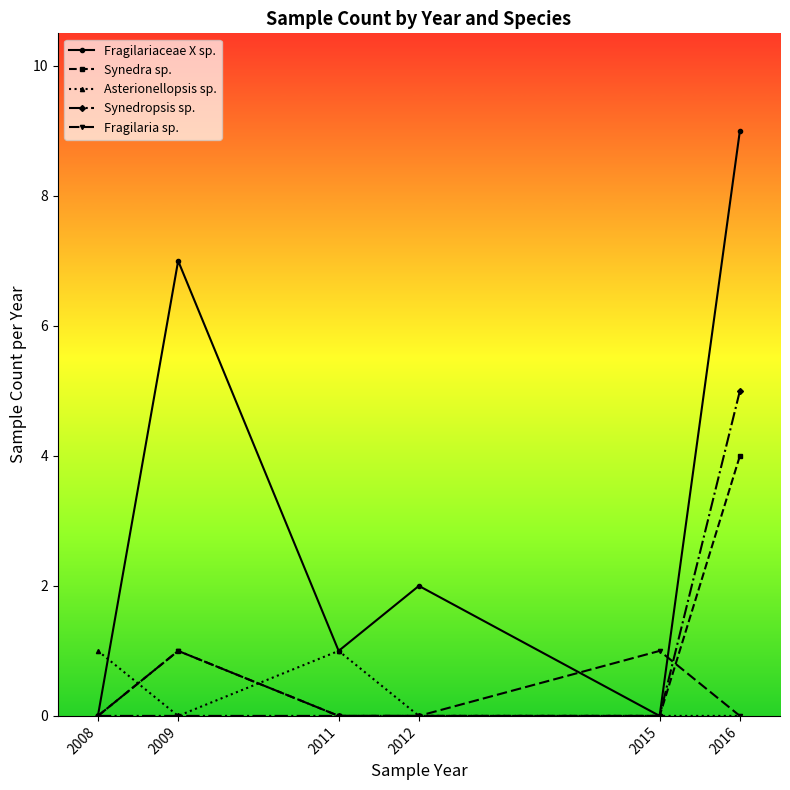

Which series has the largest total across all categories?

Fragilariaceae X sp.